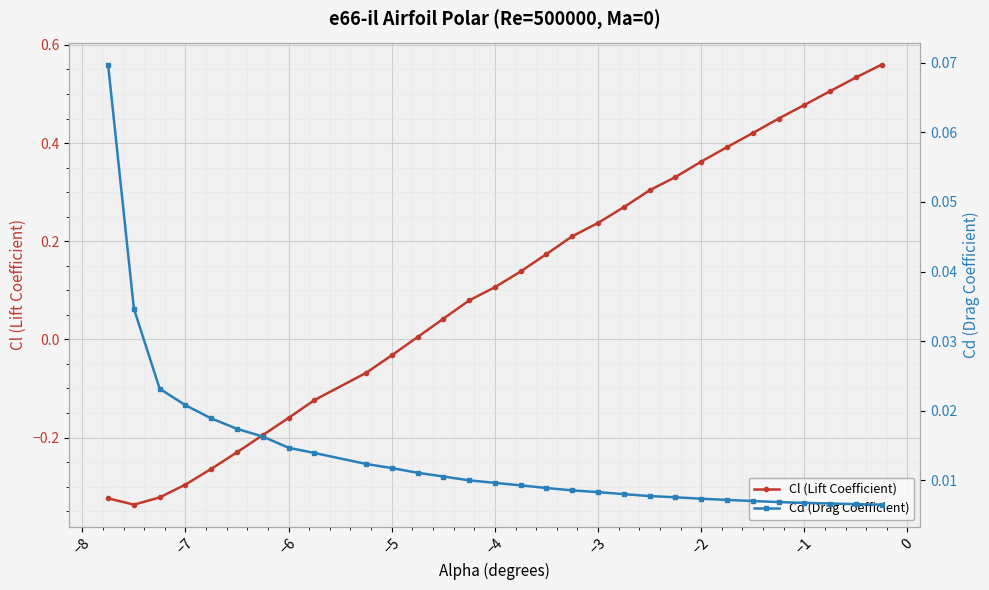

What is the average value of the Cl (Lift Coefficient) series?

0.1